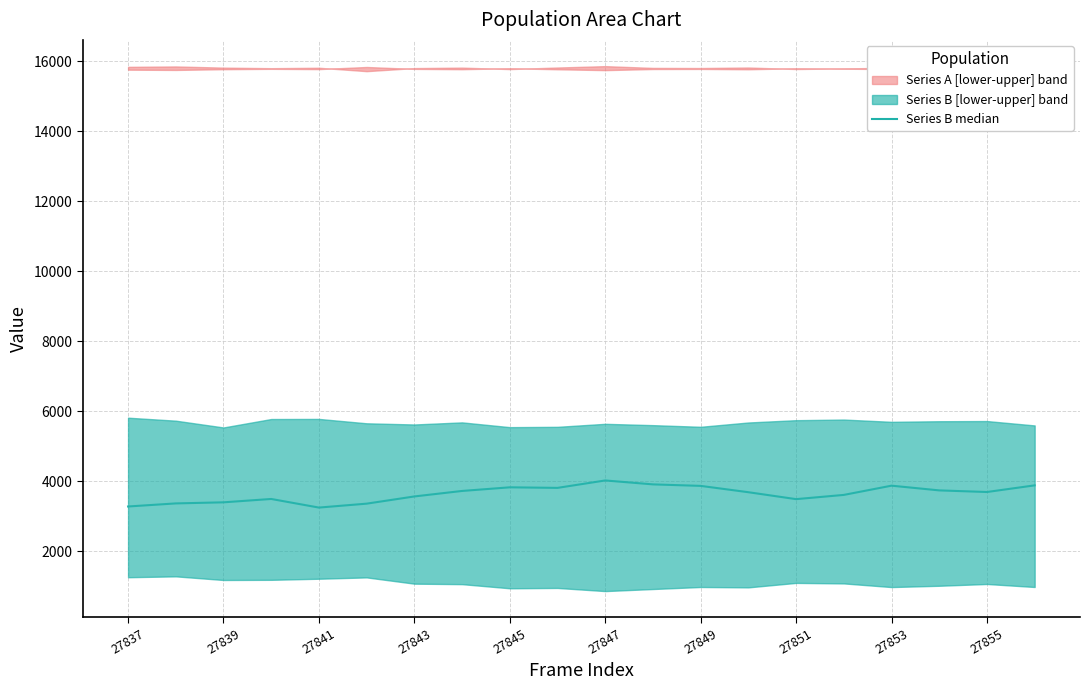

Reading left to right, list all the values displayed in this chart.

3275	3363	3394	3490	3244	3356	3562	3719	3823	3807	4019	3907	3864	3683	3485	3606	3870	3735	3689	3879